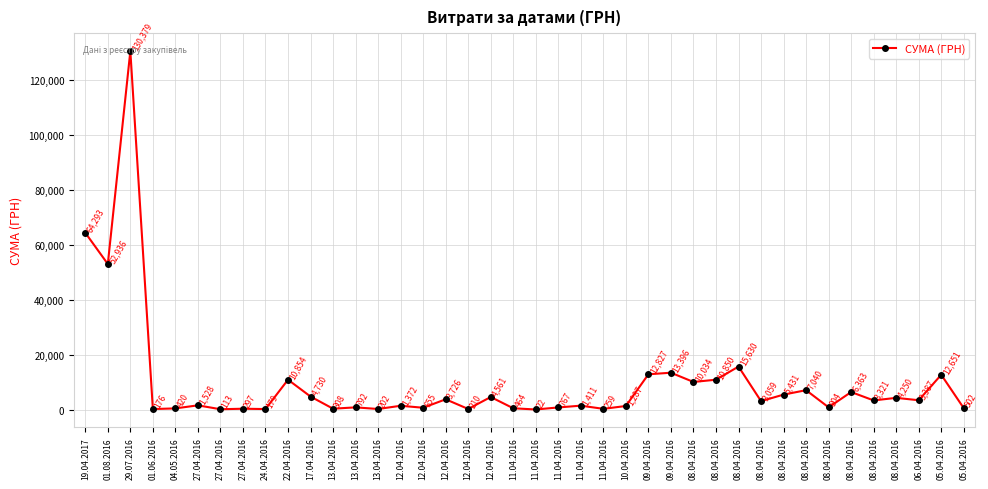

Does the chart display data point markers on the line(s)?

Yes